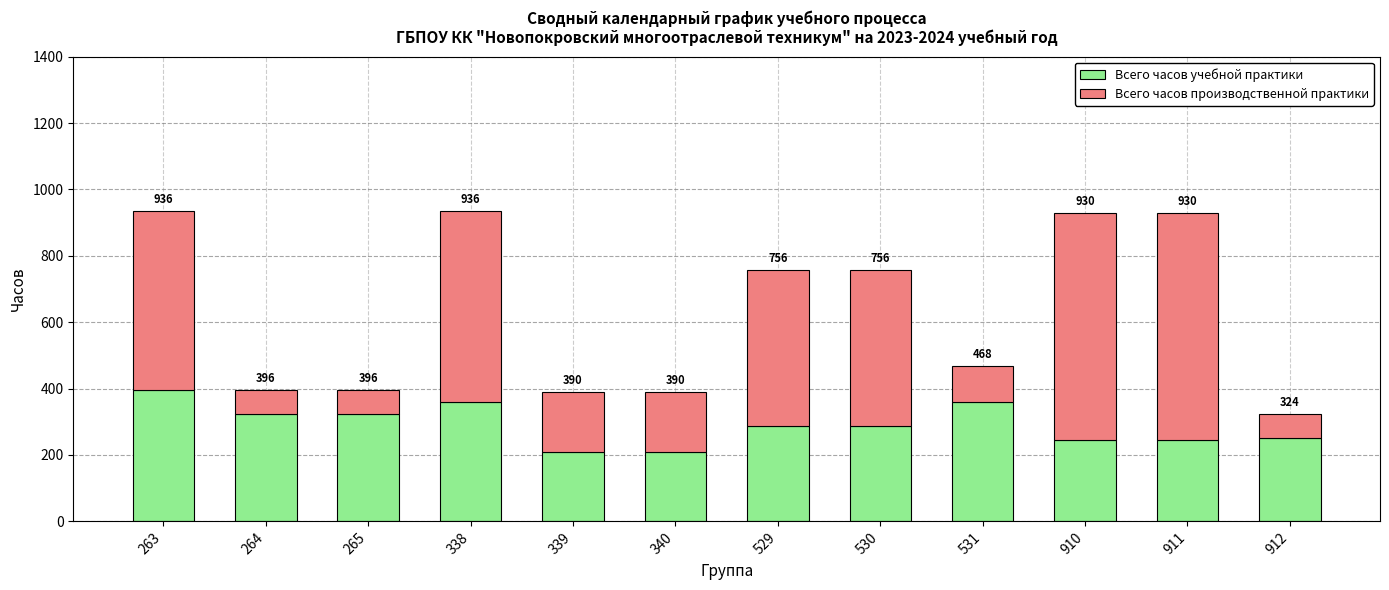

How many bars are there in total?

12